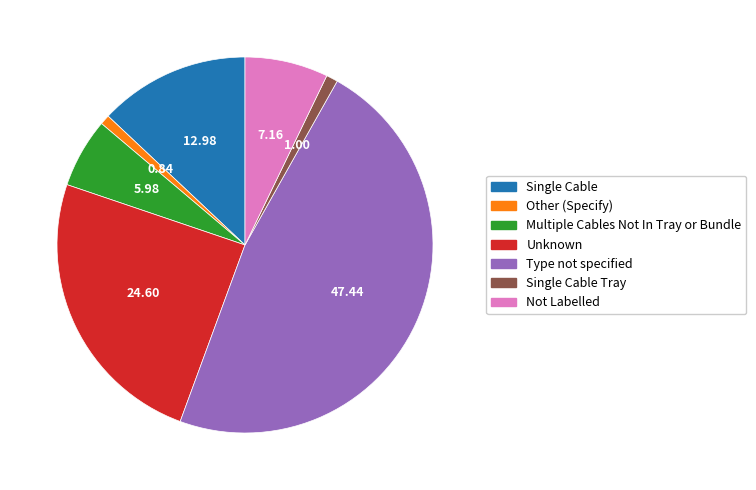

Is there a majority slice in this chart?

No